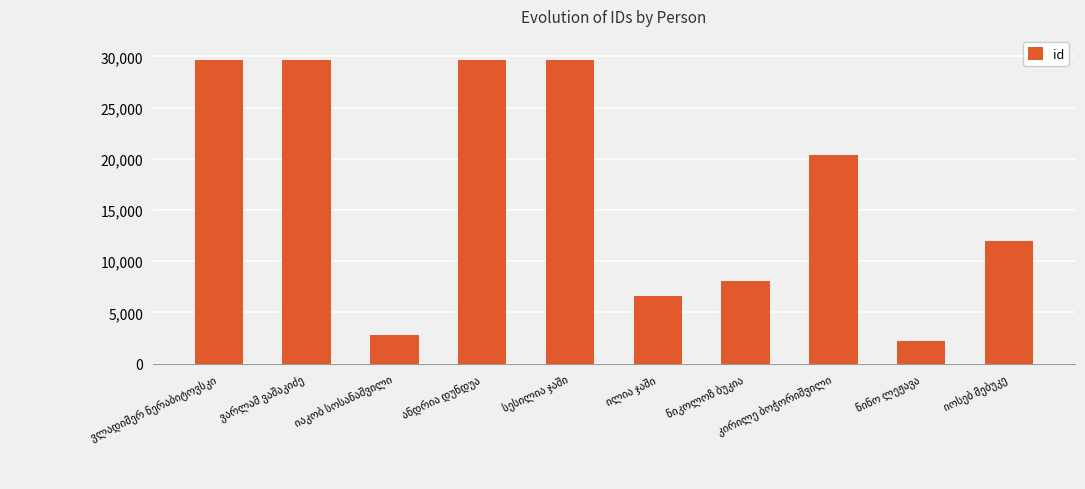

What is the maximum value shown in the chart?

29666